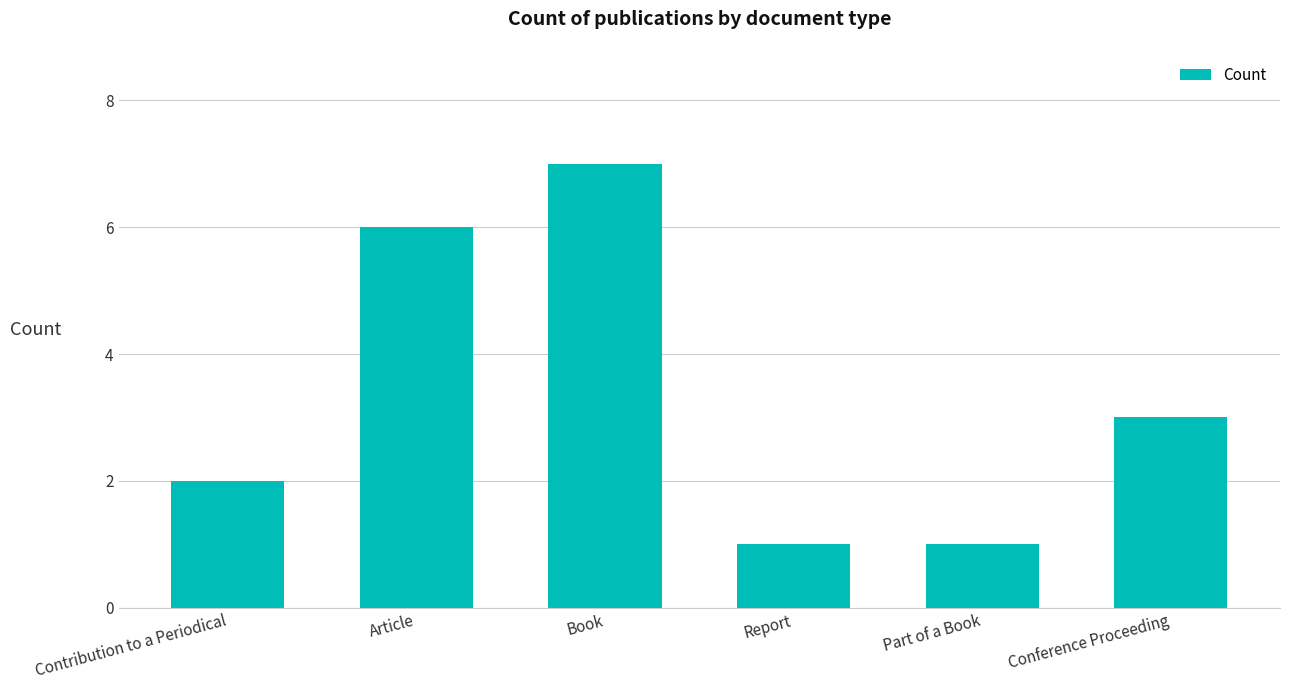

Is it true that the value at Conference Proceeding is 3?

True